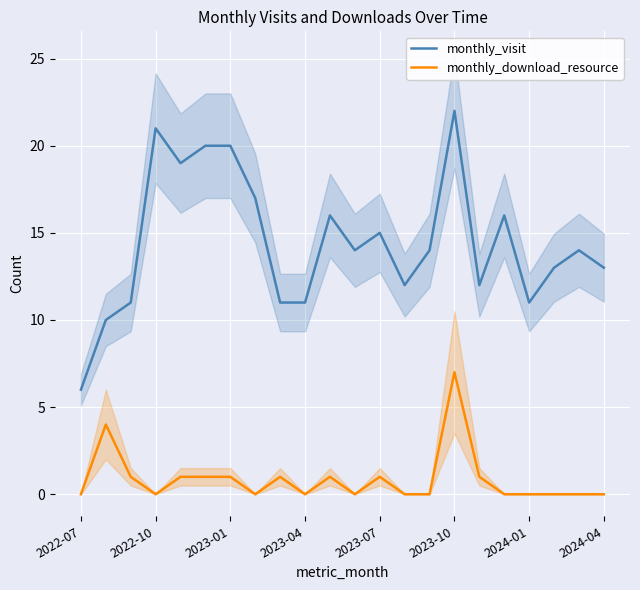

True or false: monthly_download_resource and monthly_visit intersect in this chart.

False